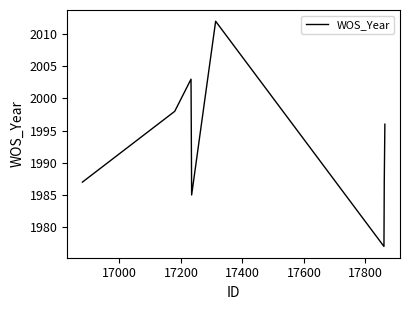

What is the difference between the maximum and minimum values?

35